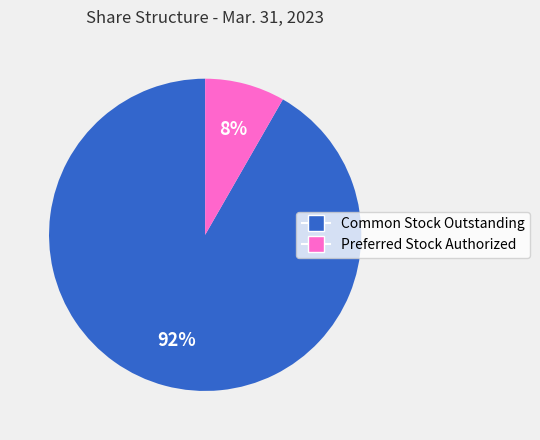

To the nearest percent, what is the average slice percentage?

50%